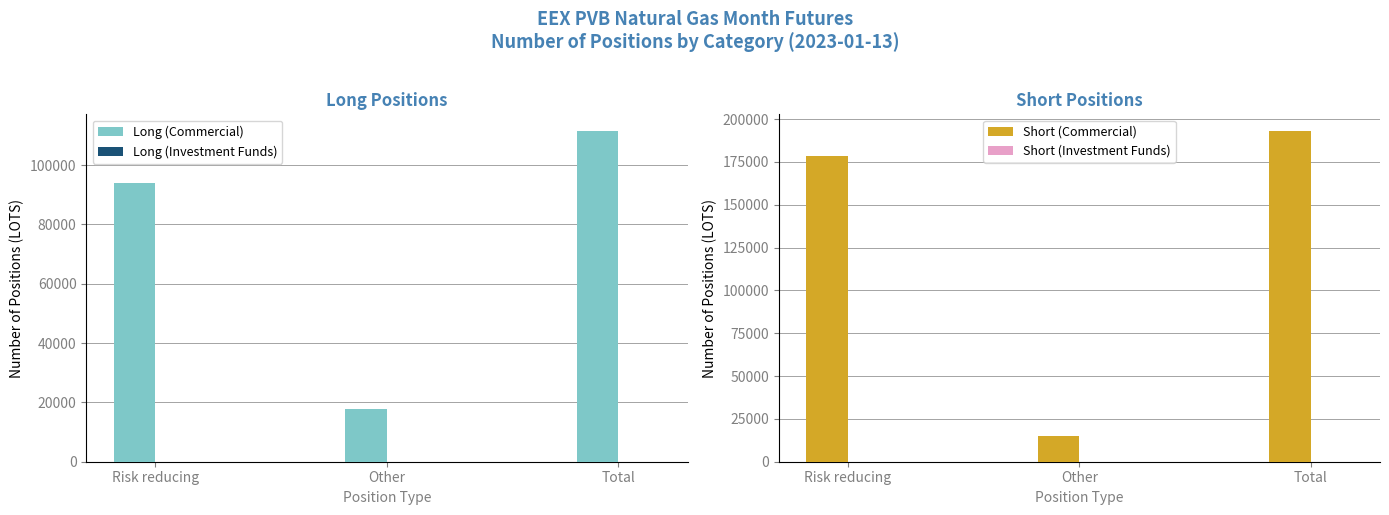

What is the label of the 3rd bar from the right?

Risk reducing